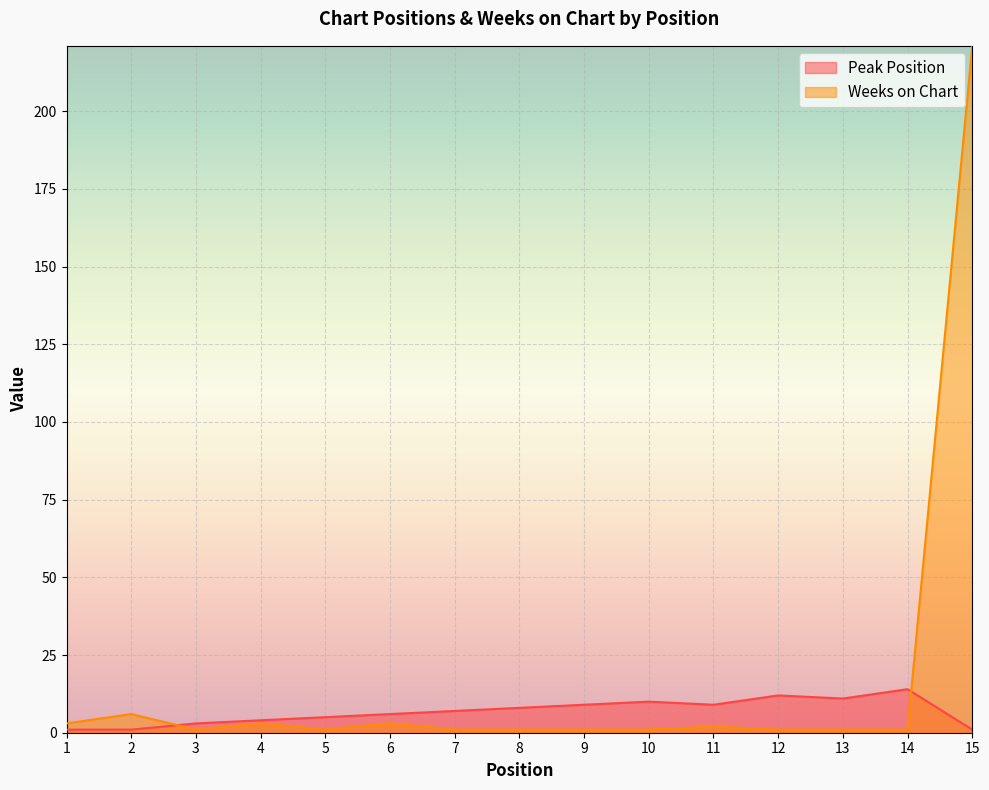

Between which two adjacent categories do Weeks on Chart and Peak Position first intersect?

2 and 3